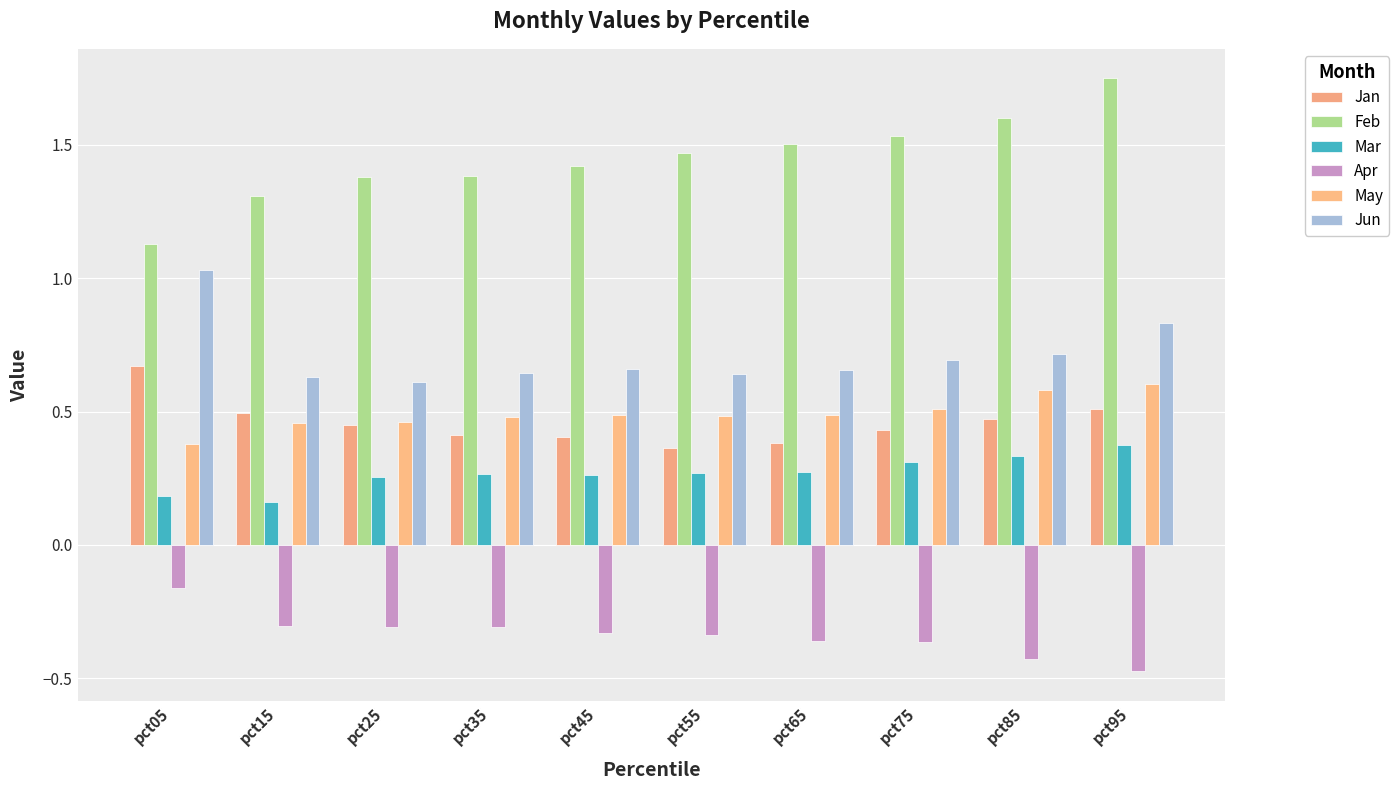

What are all the series names shown in the legend?

Jan, Feb, Mar, Apr, May, Jun